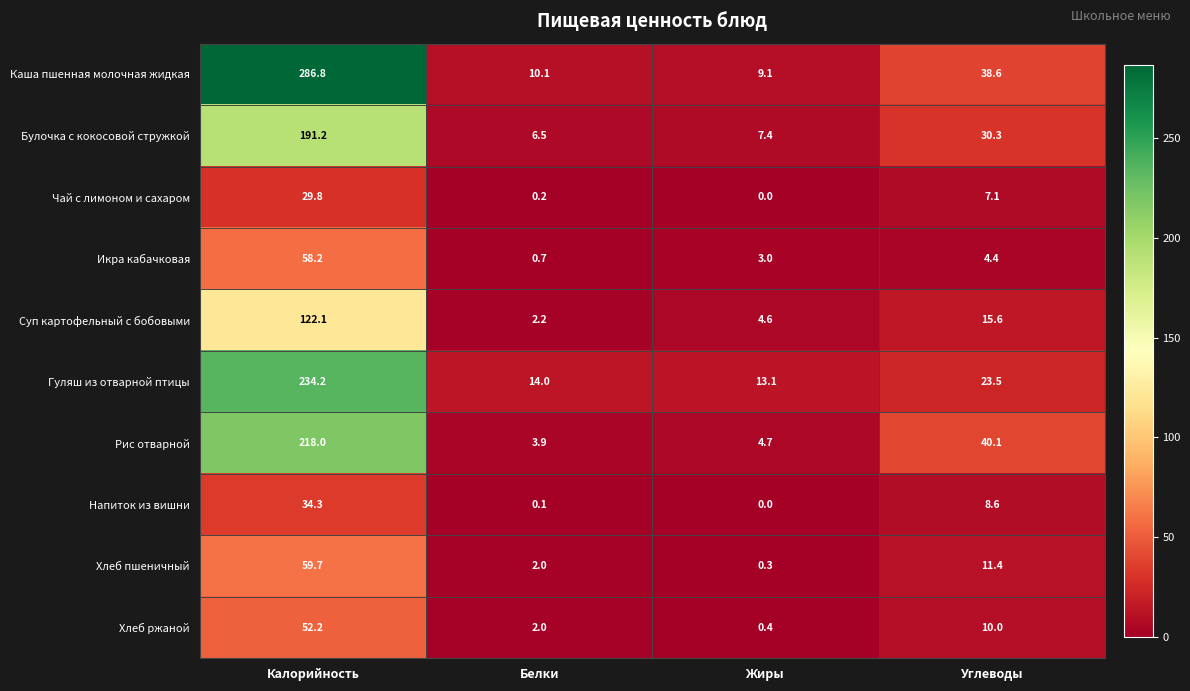

Which series changed the most between Калорийность and Жиры?

Каша пшенная молочная жидкая